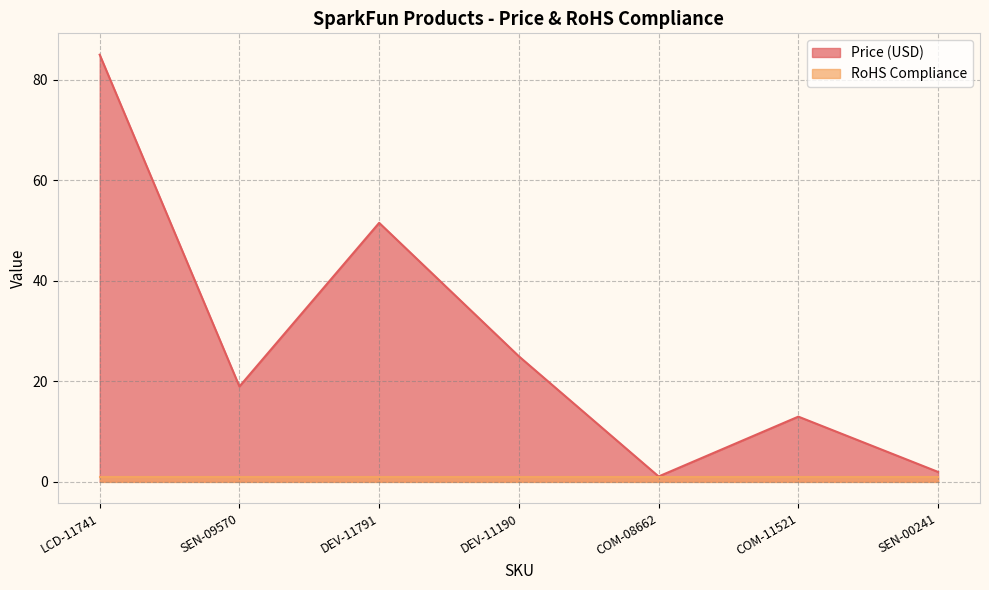

The chart shows a value of 1.1 at COM-08662. True or false?

True